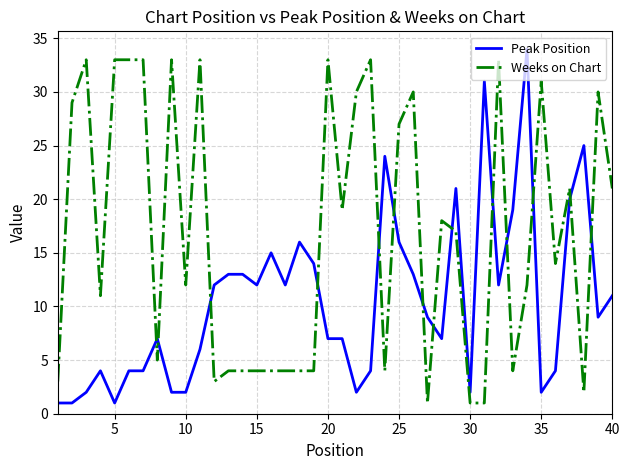

What is the difference between the maximum and minimum values in the Weeks on Chart series?

32